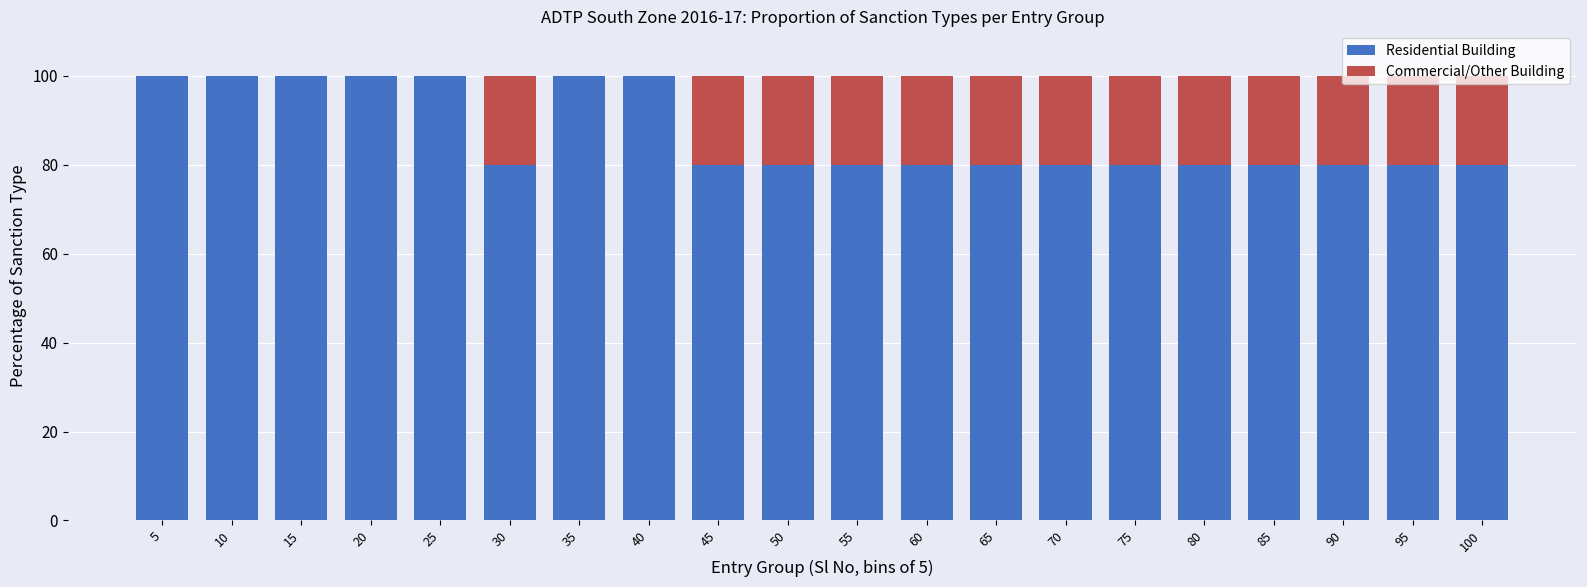

The value of Residential Building at 60 is 129. True or false?

False